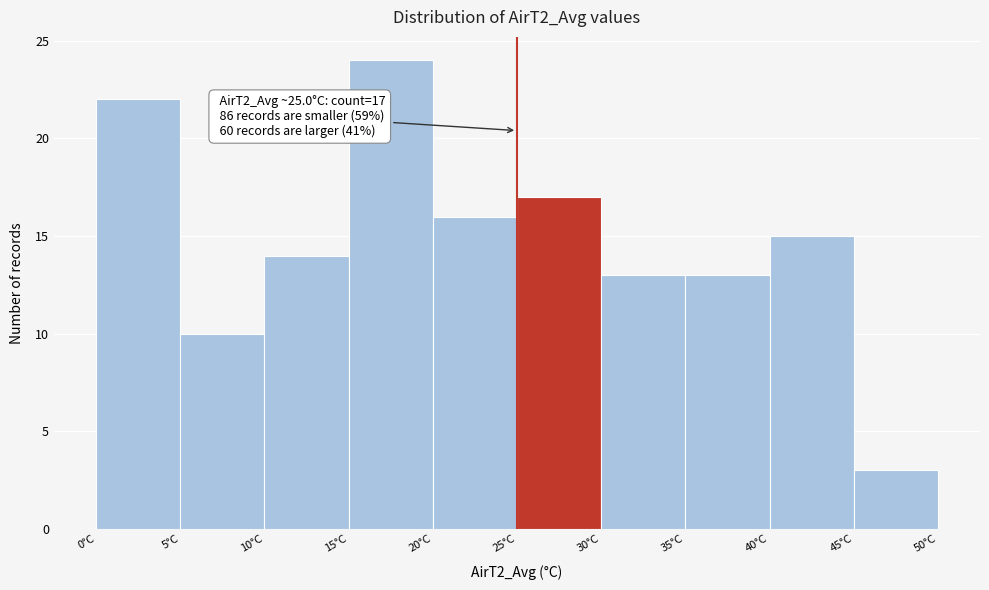

Over which range of the x-axis is the bar tallest?

15 to 20